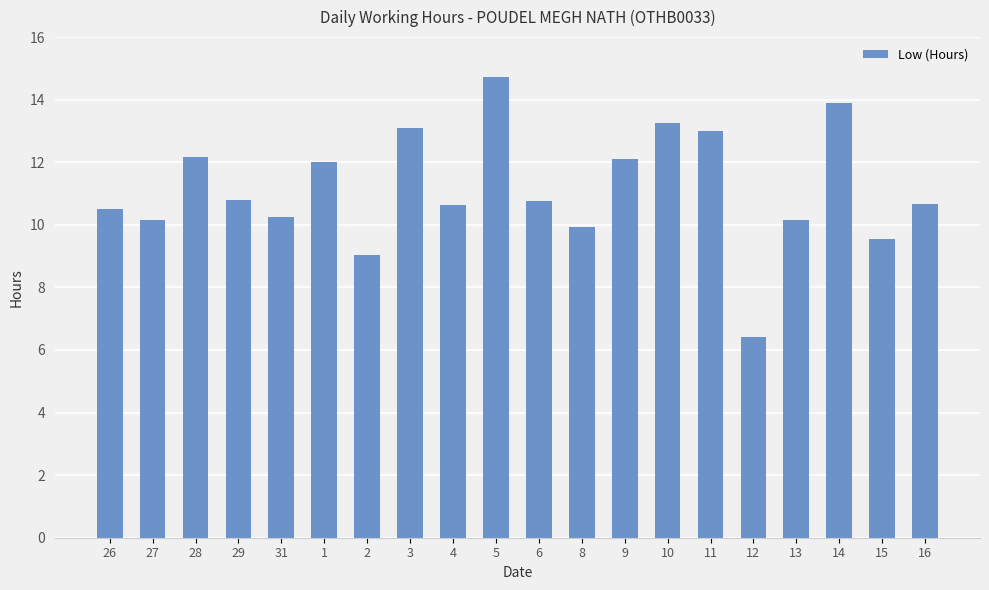

Which has a higher value, 15 or 14?

14